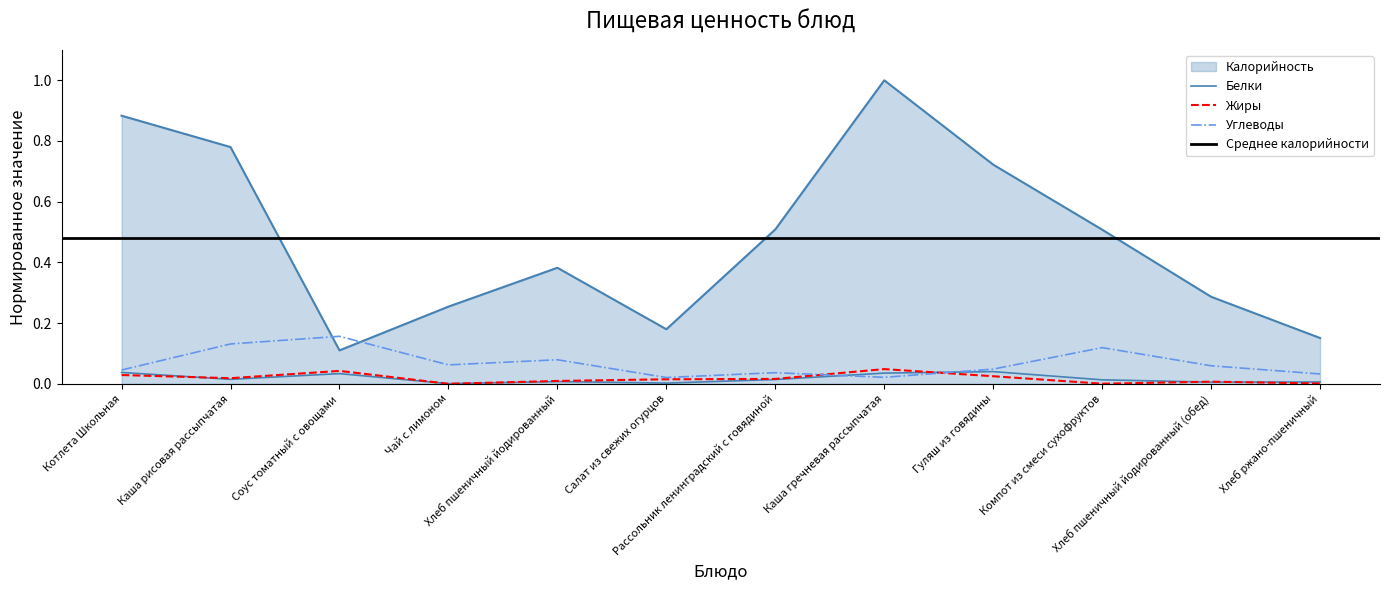

Which series has the widest spread of values?

Калорийность